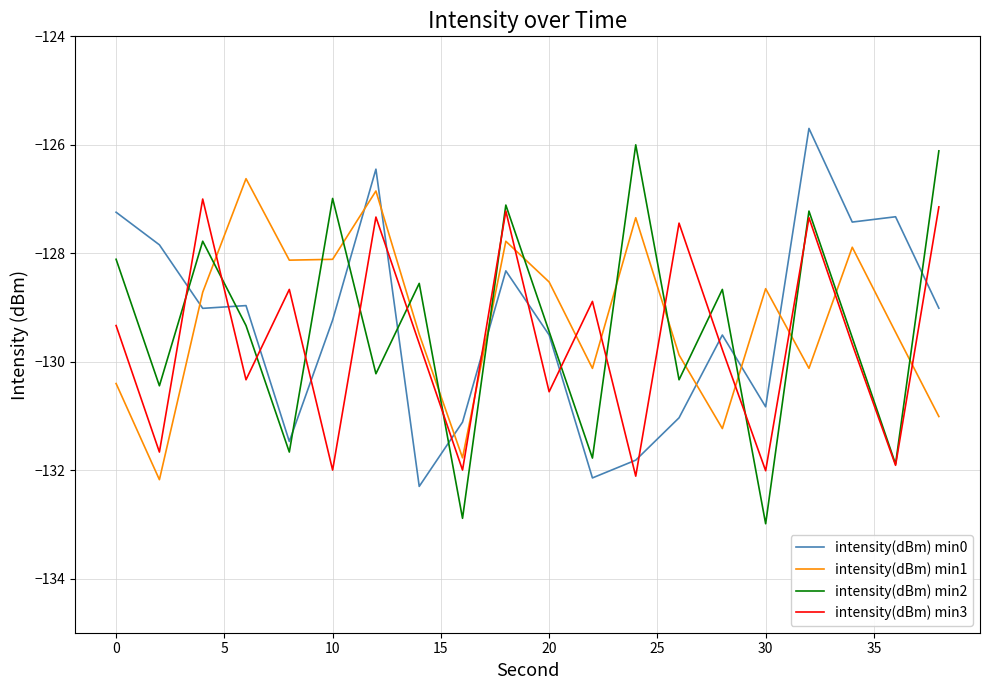

What is the highest value of the intensity(dBm) min1 series?

-126.6